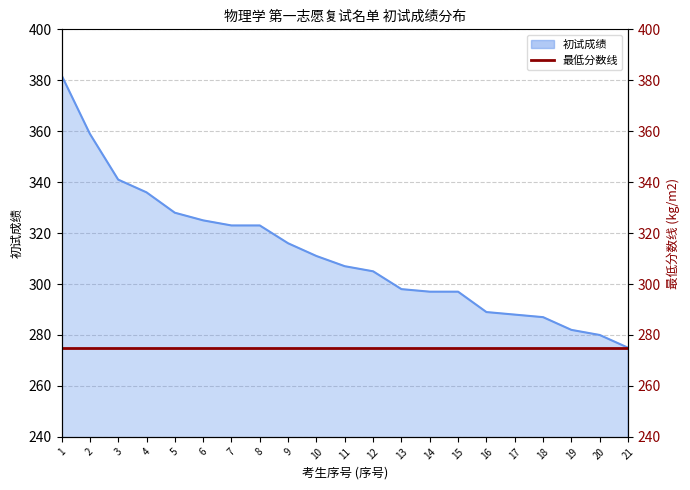

True or false: the data has more than 2 interior local peaks.

False